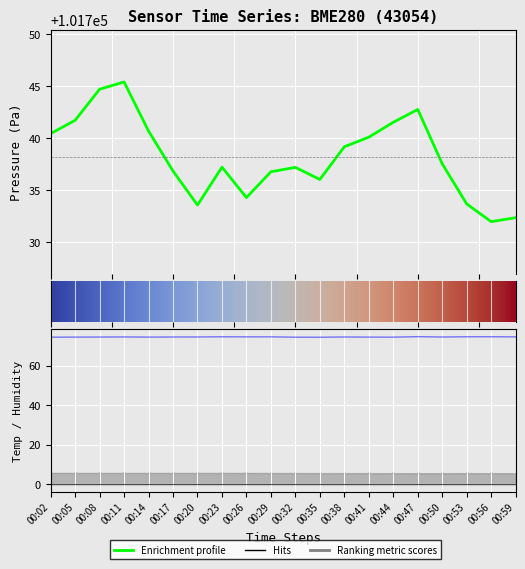

Is the value of temperature at 09:32 greater than the value of humidity at 04:32?

No